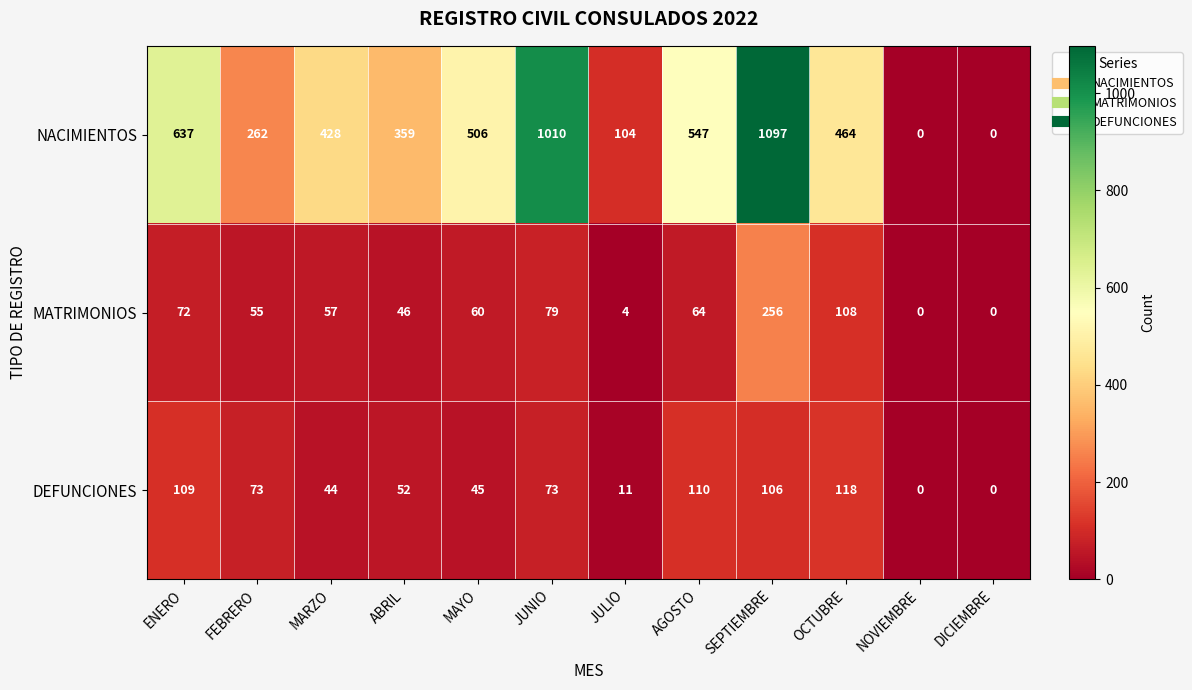

Which series has the largest total across all categories?

NACIMIENTOS